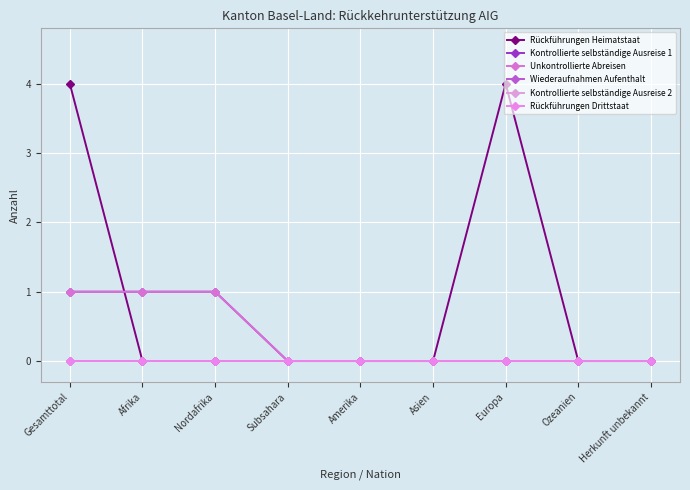

What is the approximate value of Kontrollierte selbständige Ausreise 1 at Gesamttotal?

1